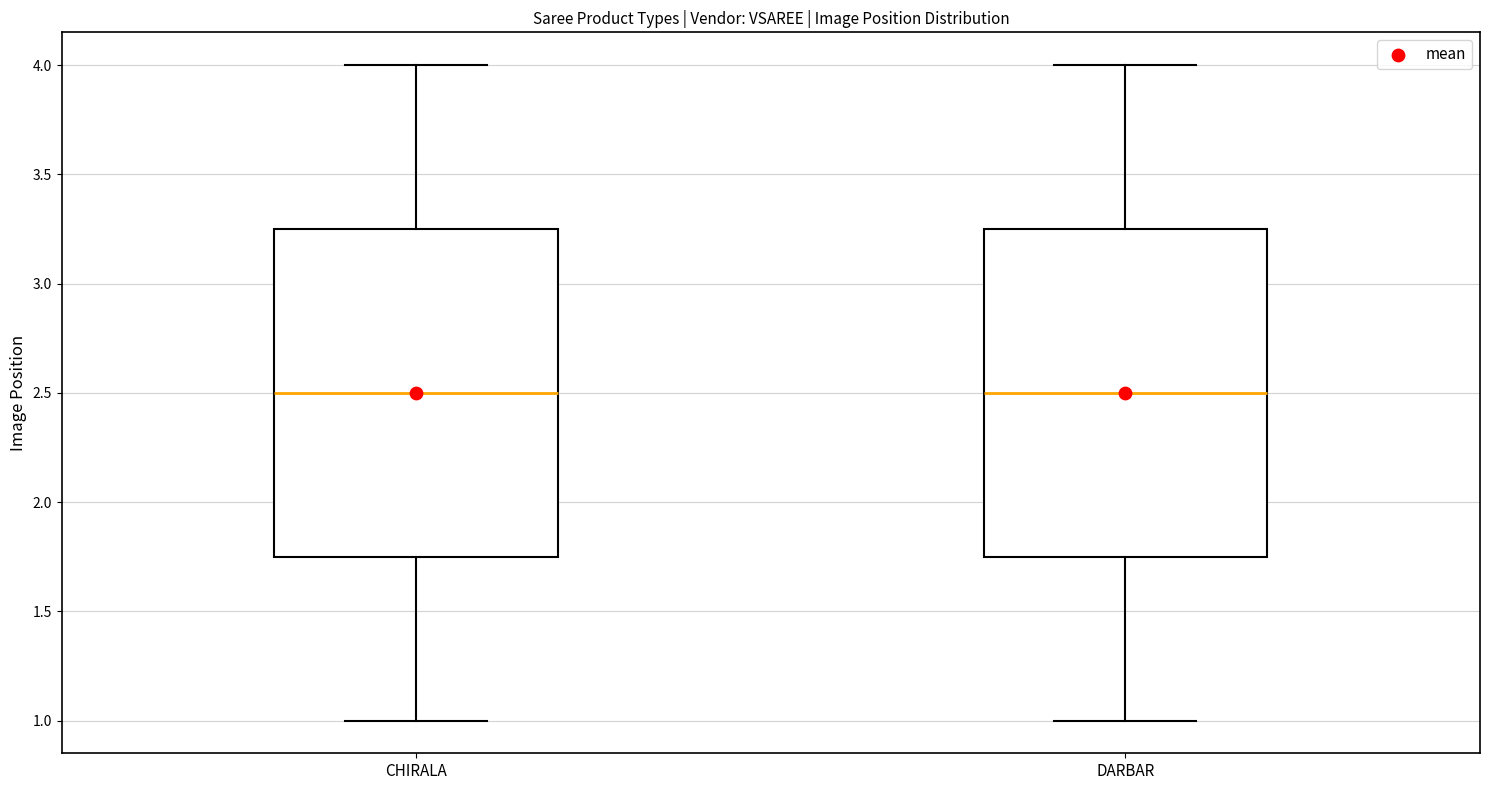

Reading left to right, read every box against the y-axis: the position of its median line, the range the box covers, and the ends of its whiskers. The values are not printed on the chart, so give them approximately, as read against the axis.

CHIRALA: median 2.50, box 1.75 to 3.25, whiskers 1.00 to 4.00
DARBAR: median 2.50, box 1.75 to 3.25, whiskers 1.00 to 4.00